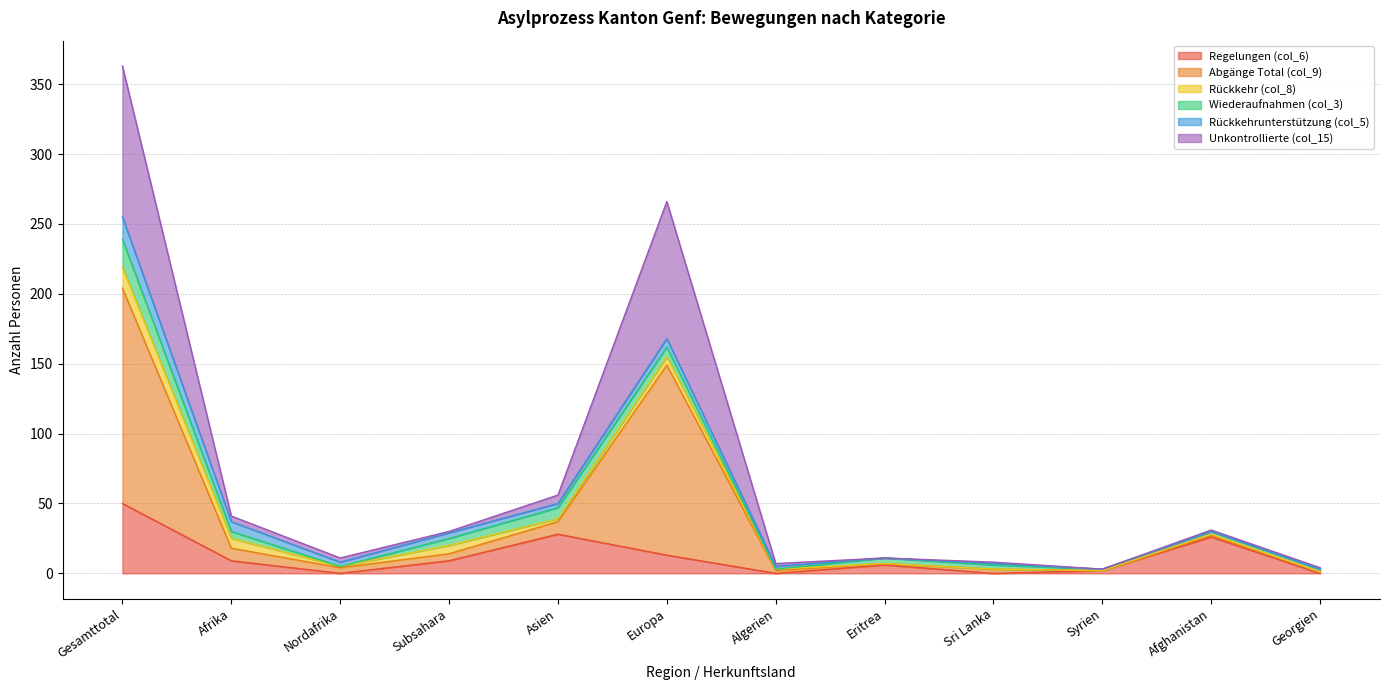

Which series has the largest total across all categories?

Abgänge Total (col_9)